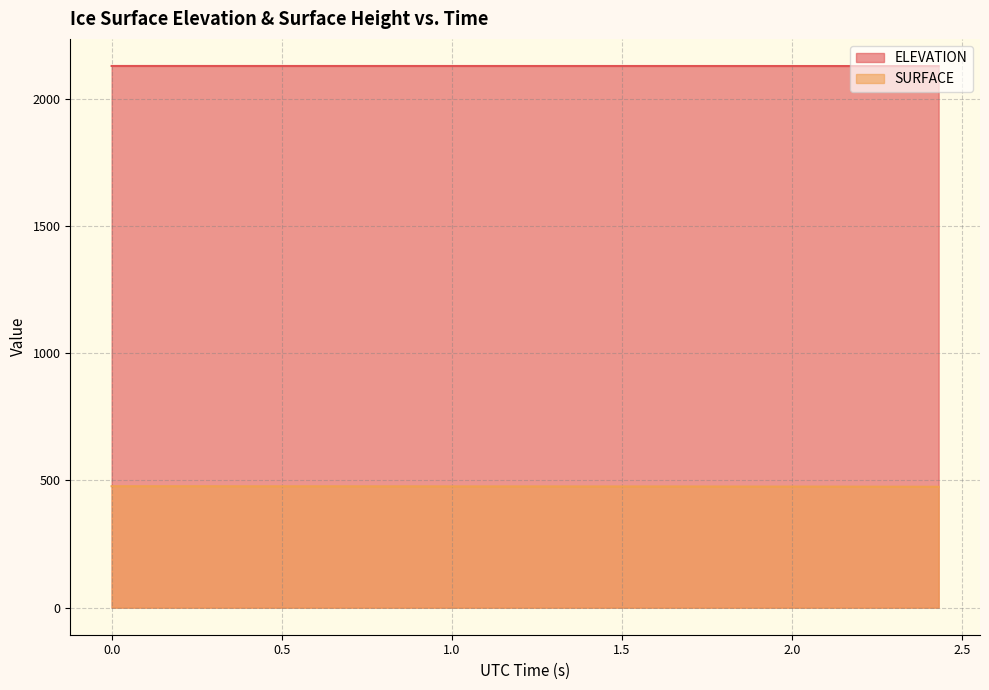

Which category has the lowest value in the ELEVATION series?

60006.3575